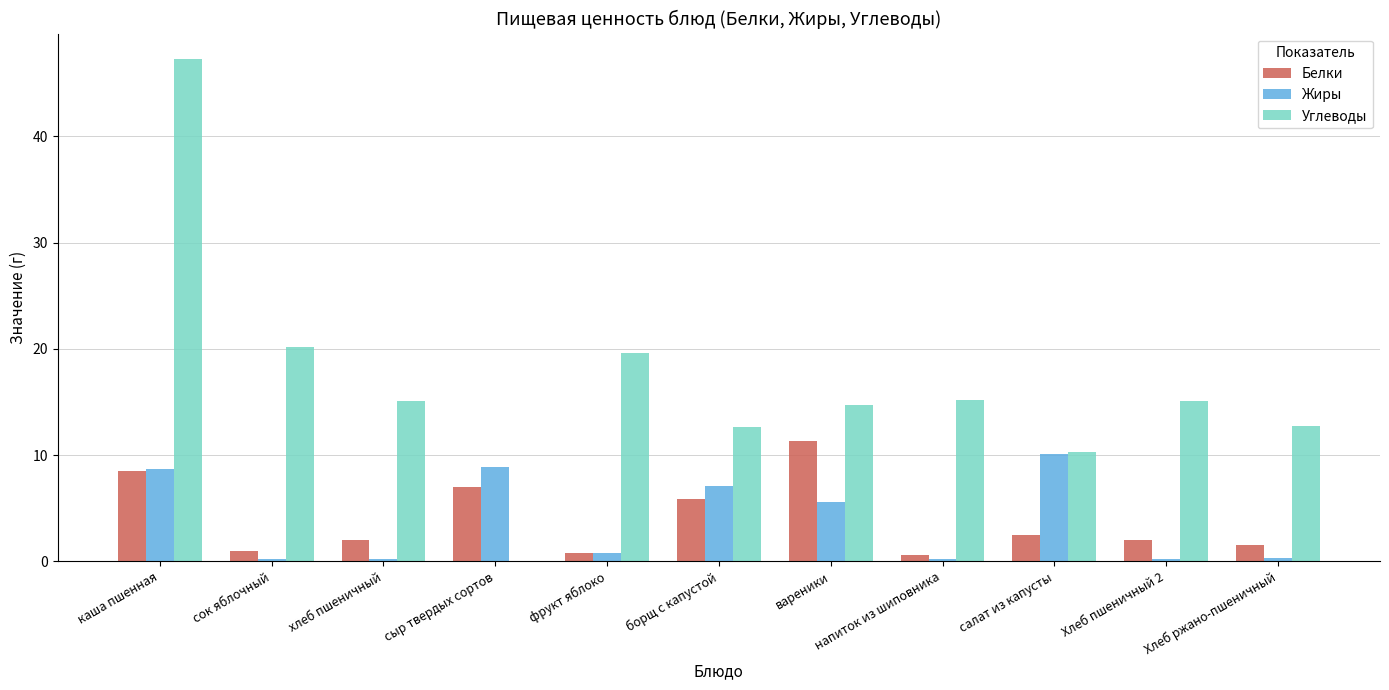

At which label is Жиры closest to 5?

вареники